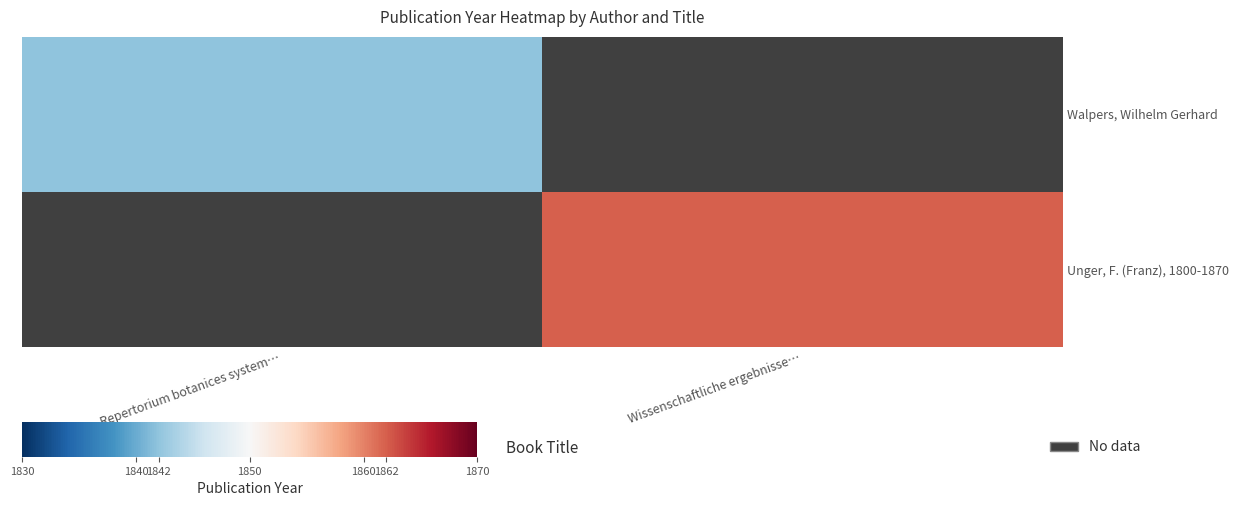

Rank the series by their maximum value, from lowest to highest.

Walpers, Wilhelm Gerhard, Unger, F. (Franz), 1800-1870